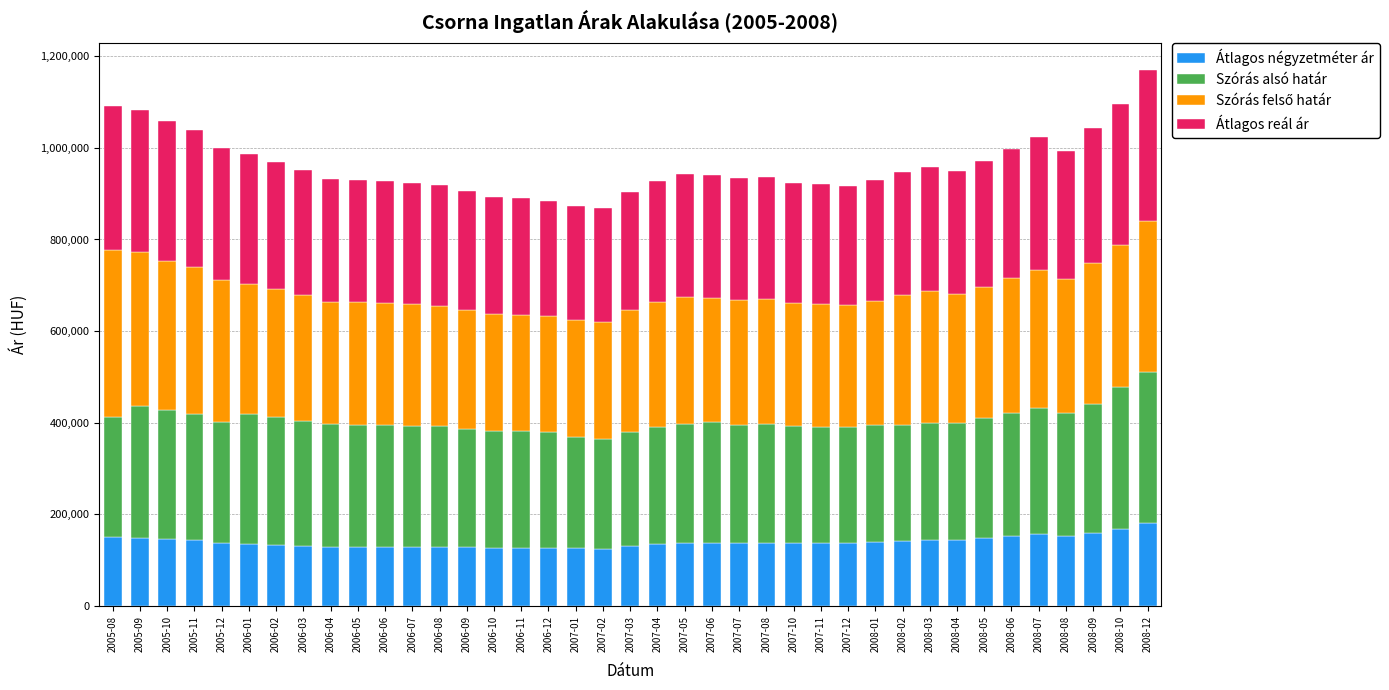

How many values in the Átlagos négyzetméter ár series are below 137006?

19